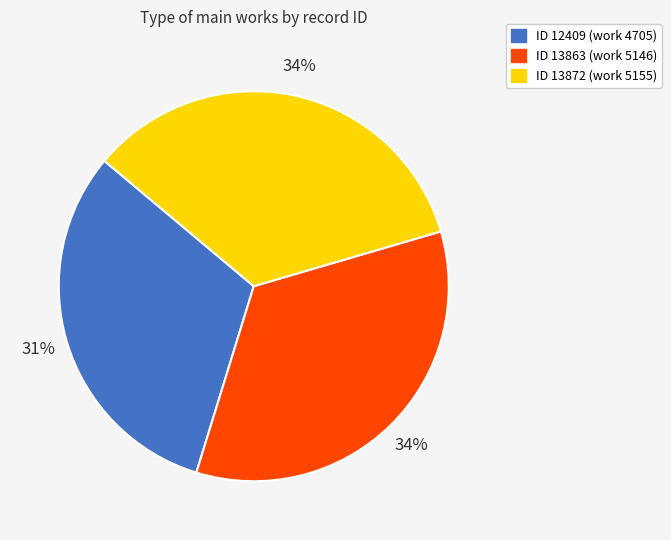

To the nearest percent, what is the average slice percentage?

33%